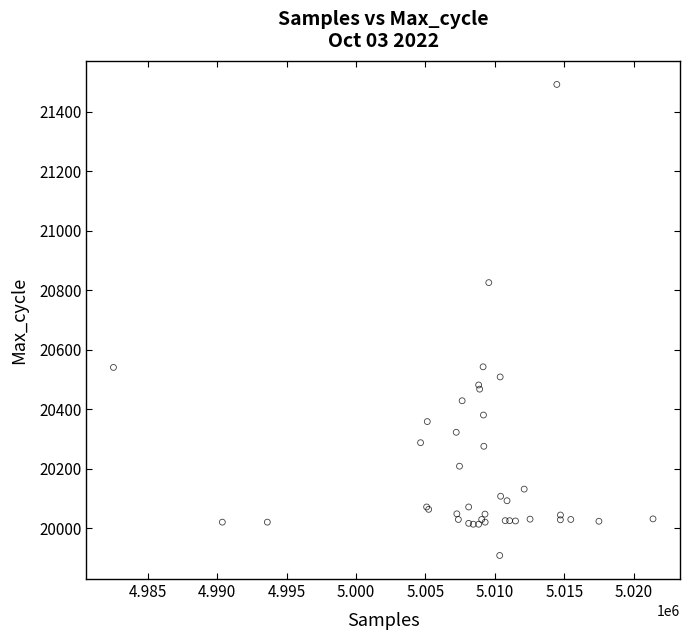

What Y value in the scatter plot is closest to 20700?

20826